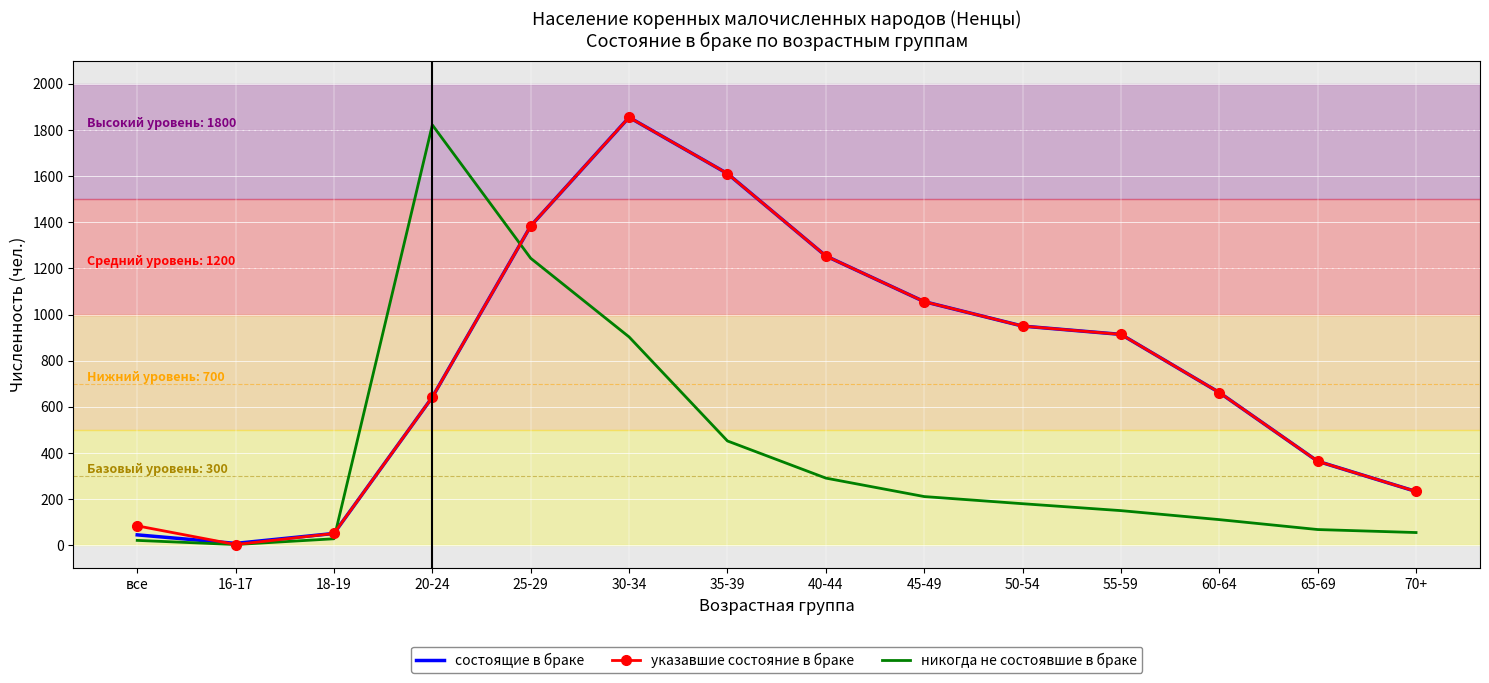

In указавшие состояние в браке, how many points are higher than both neighbors (excluding endpoints)?

1